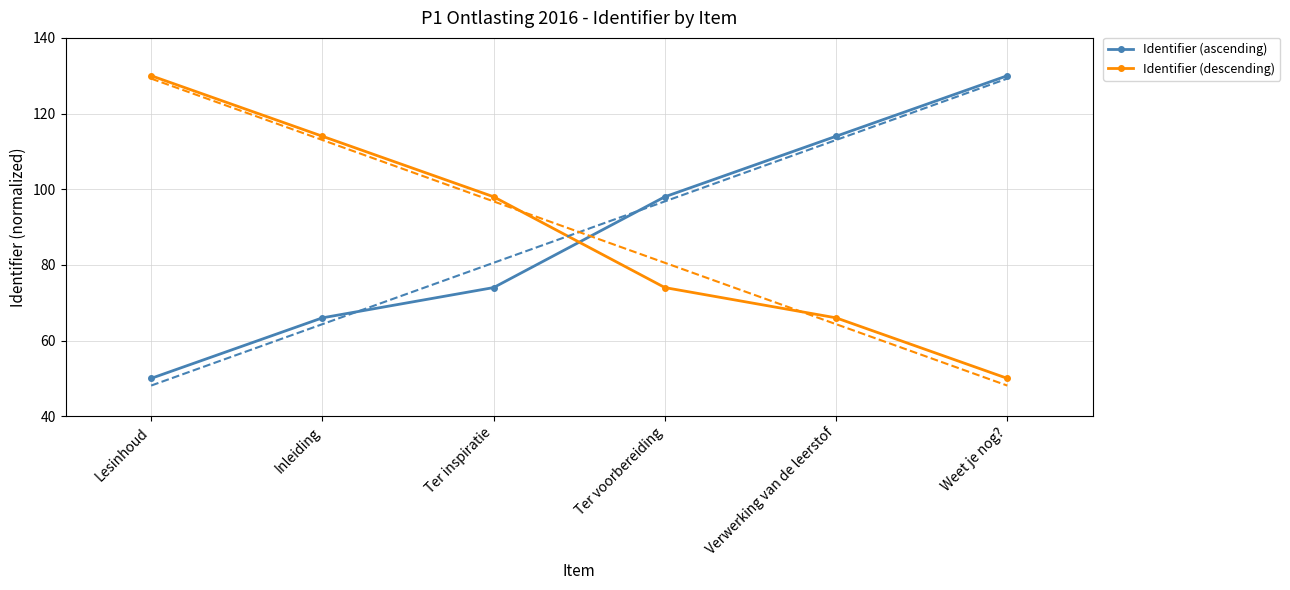

At which label is Identifier (descending) closest to 90?

Ter inspiratie